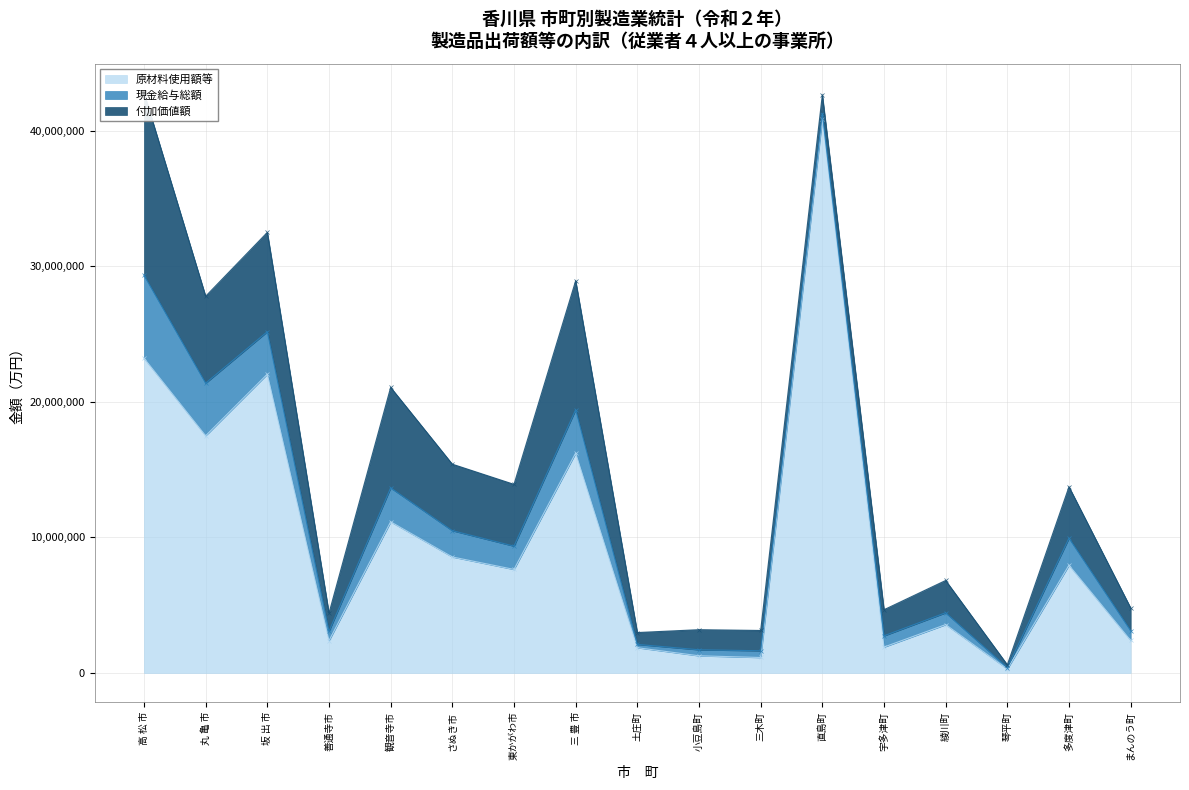

What is the label of the 11th point from the left?

三木町